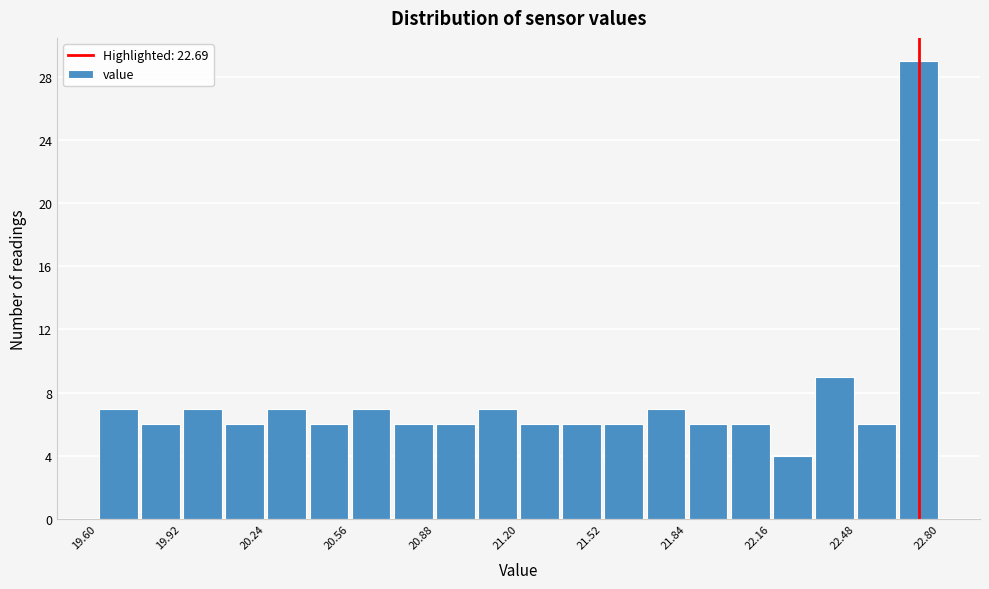

Read against the x-axis, roughly where is the centre of the tallest bar?

22.70